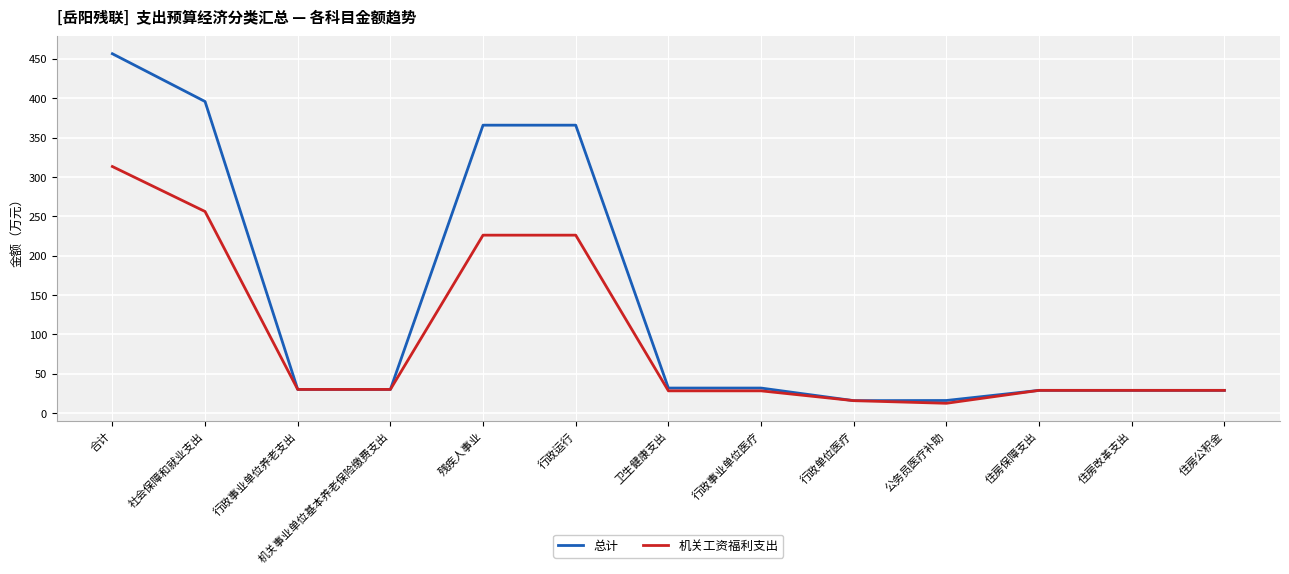

Where does the 机关工资福利支出 series first go above 28?

合计